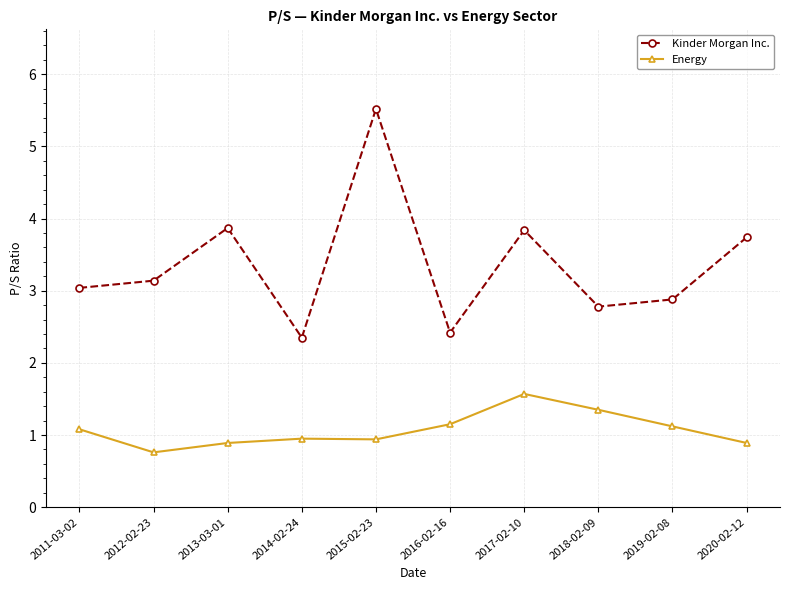

What is the greatest value displayed?

5.5